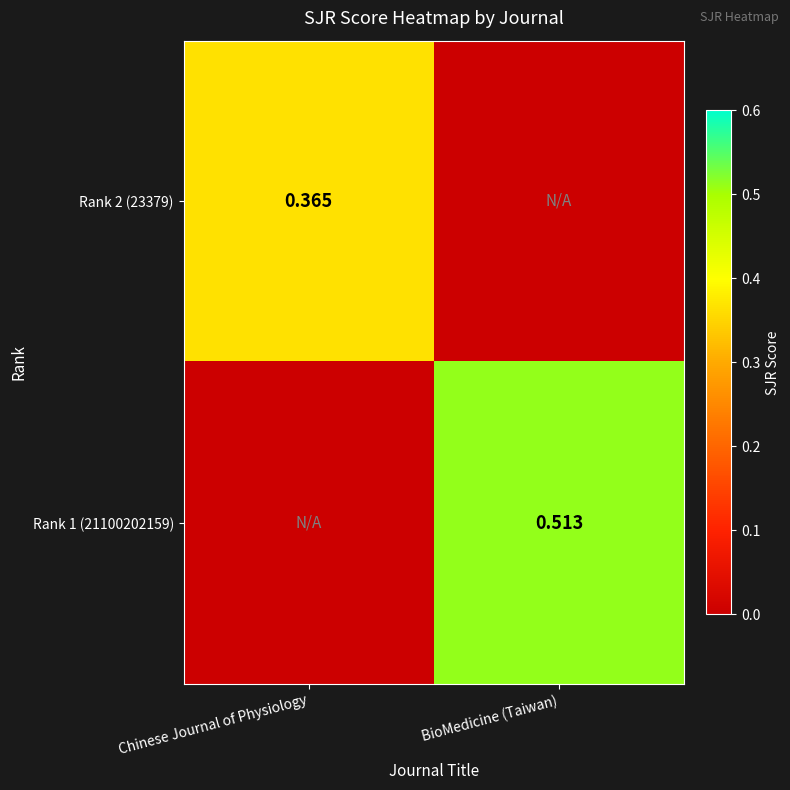

How many values in Rank 2 (23379) are above zero?

1